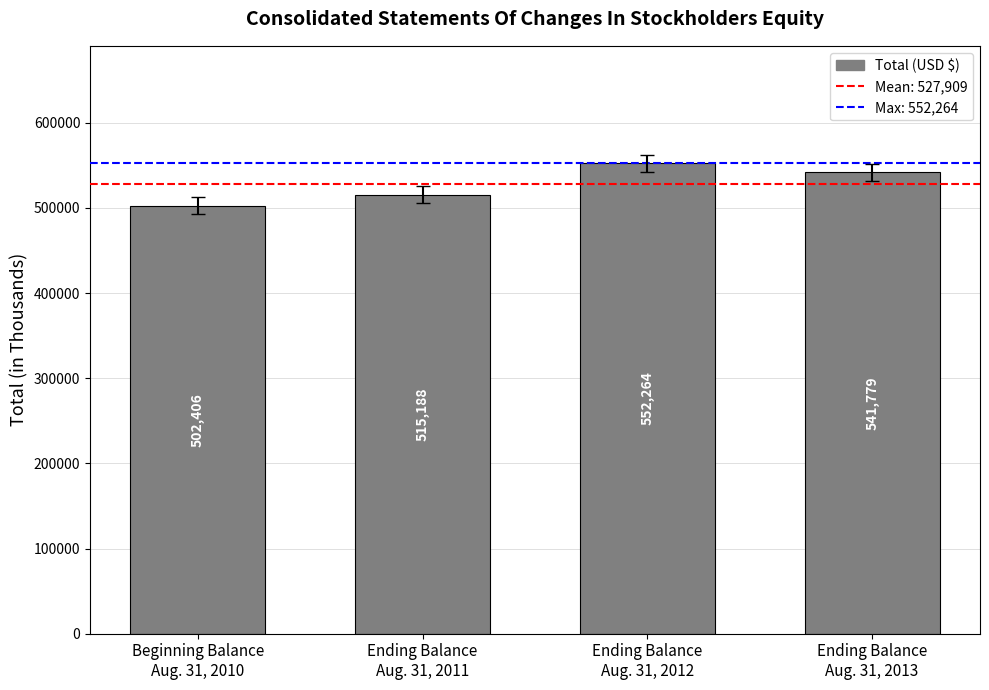

What is the sum of all values?

2111637